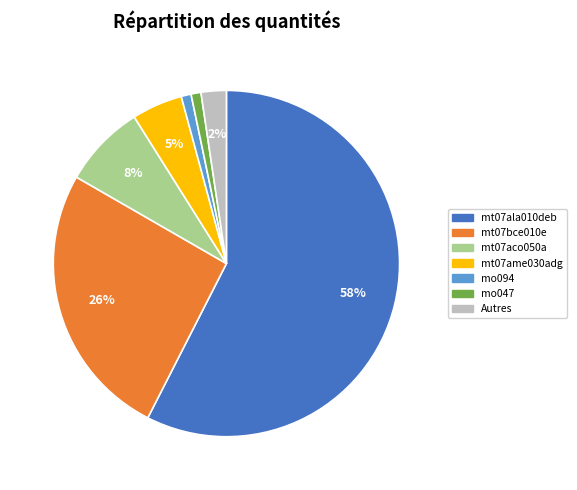

Is there any slice that represents more than half of the pie?

Yes